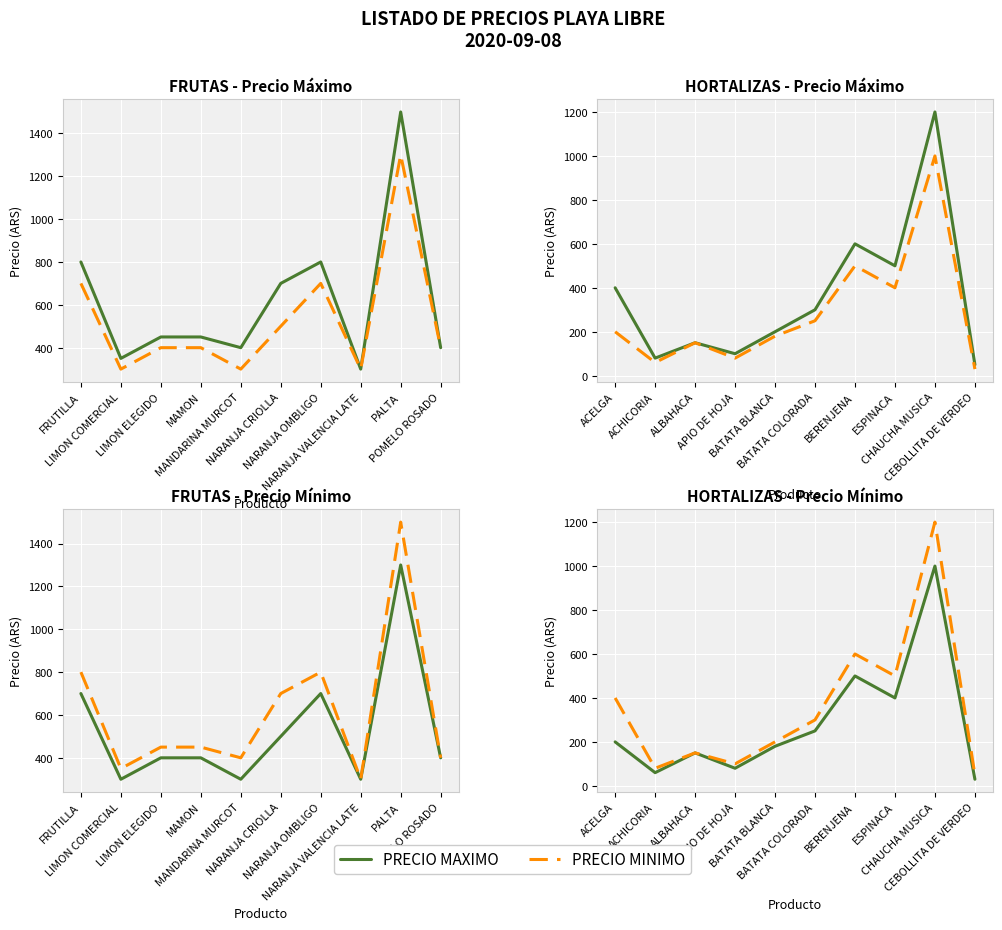

True or false: PRECIO MAXIMO and PRECIO MINIMO intersect in this chart.

False